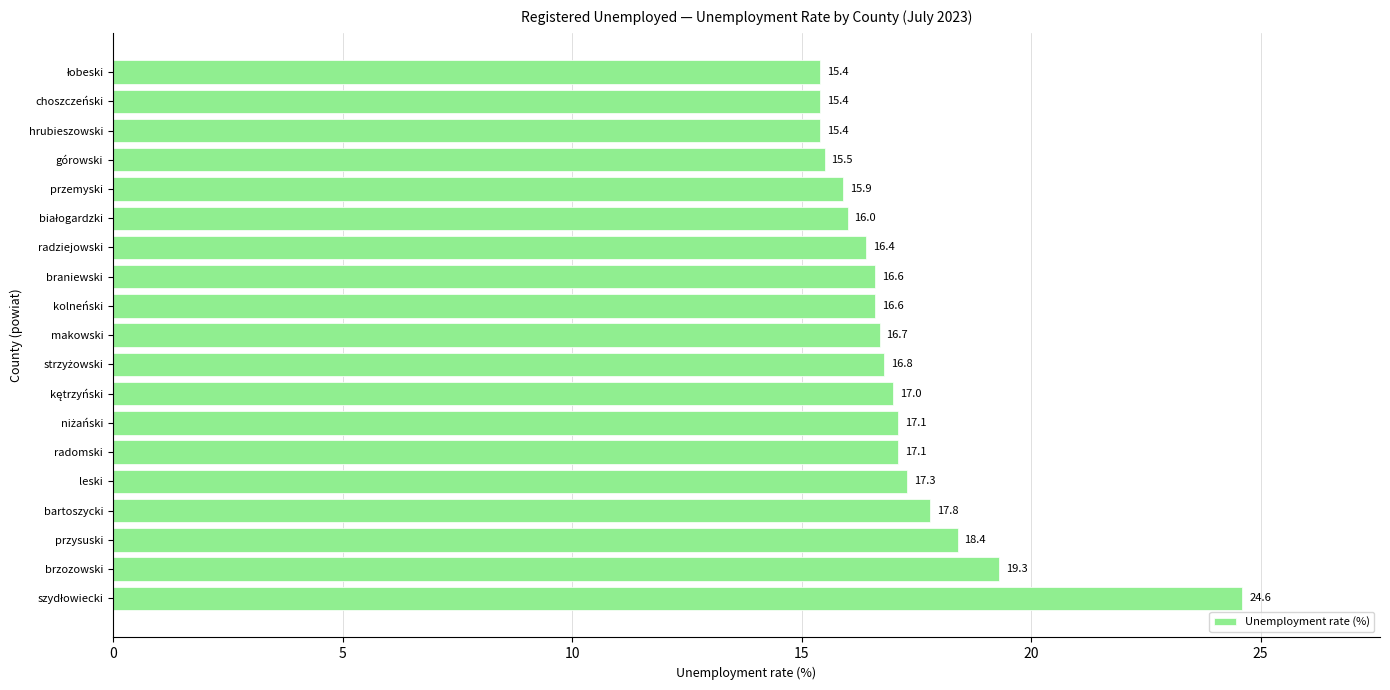

Where is the data nearest to the value 20?

brzozowski